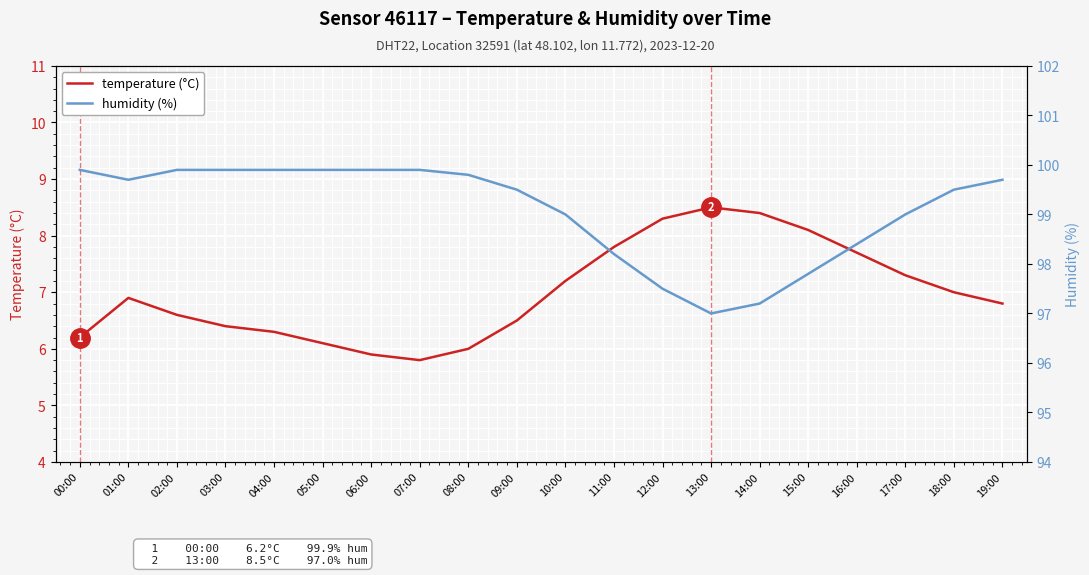

Between 19:00 and 00:00, which is larger?

19:00